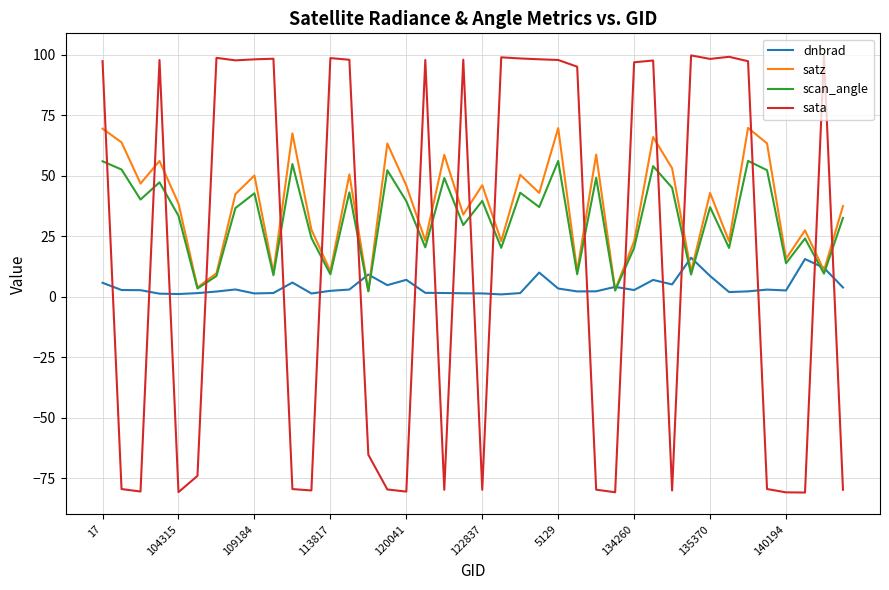

How many times do scan_angle and sata cross each other?

19